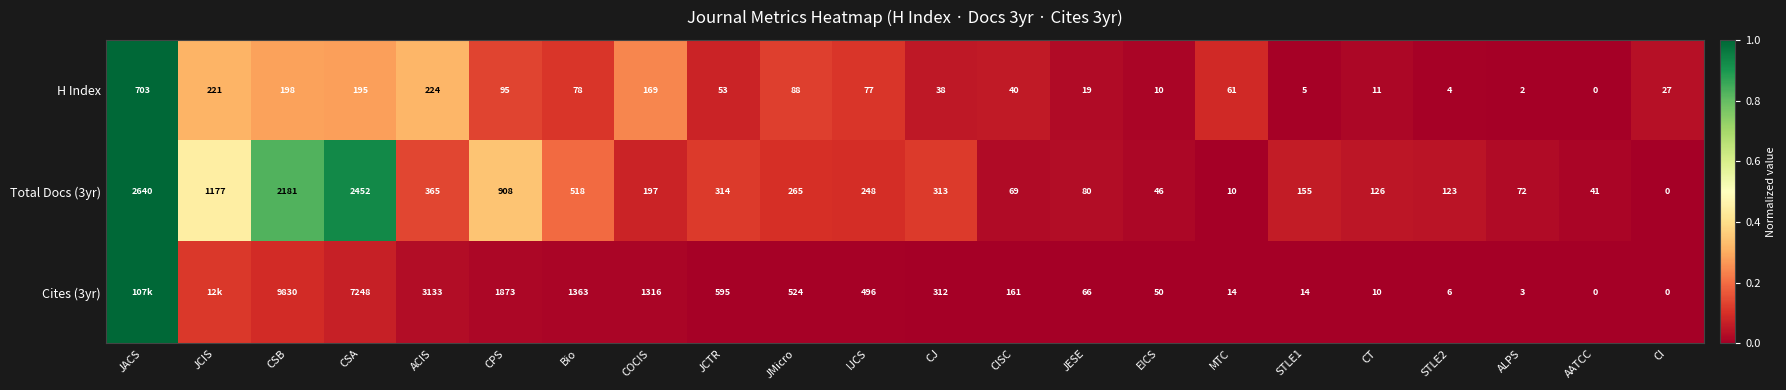

At which category is the sum across all series the highest?

JACS